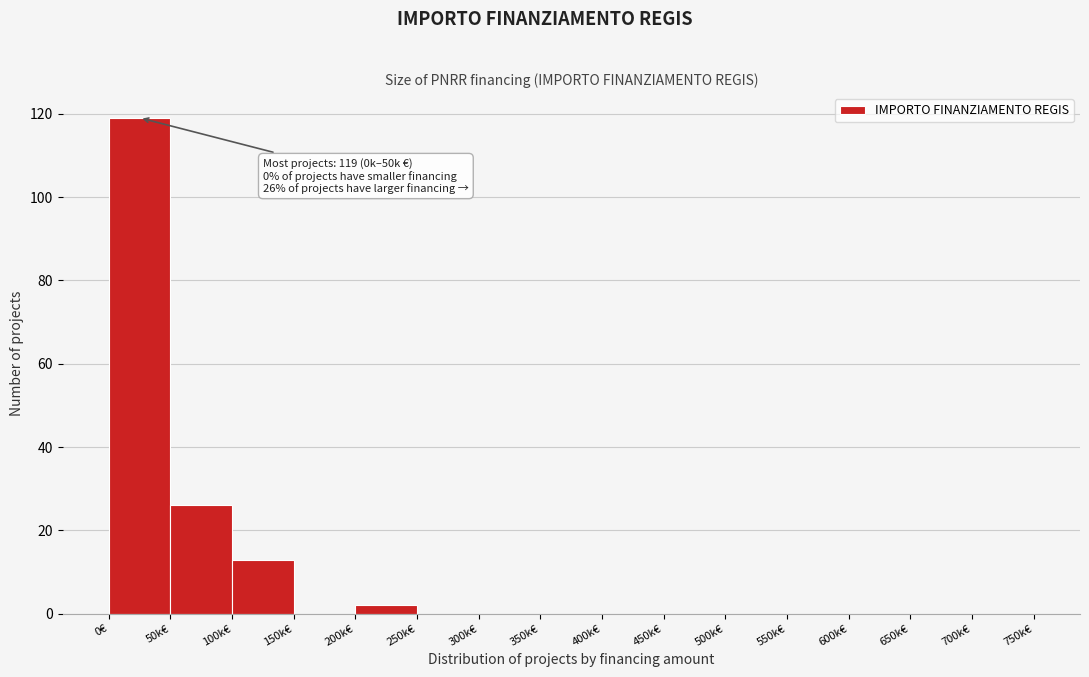

Reading left to right, transcribe all the data shown in this chart.

0€=119	50k€=26	100k€=13	150k€=0	200k€=2	250k€=0	300k€=0	350k€=0	400k€=0	450k€=0	500k€=0	550k€=0	600k€=0	650k€=0	700k€=0